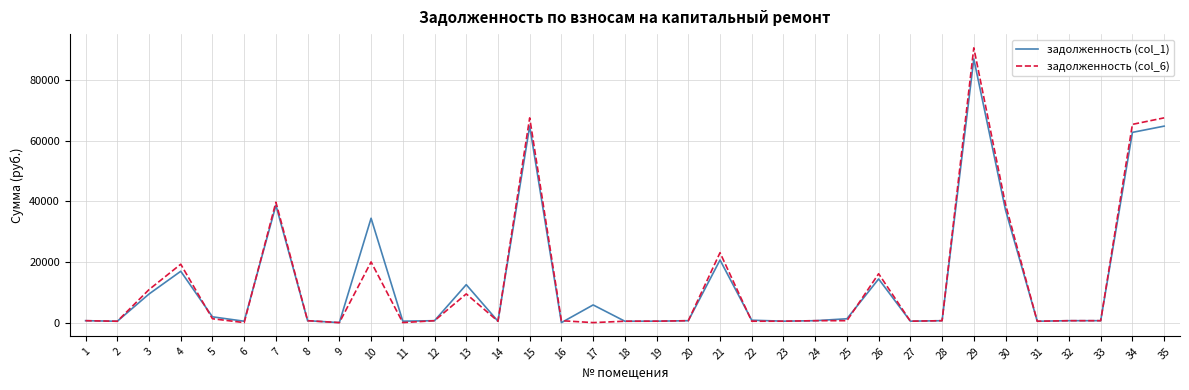

What is the average value of the задолженность (col_6) series?

13702.0